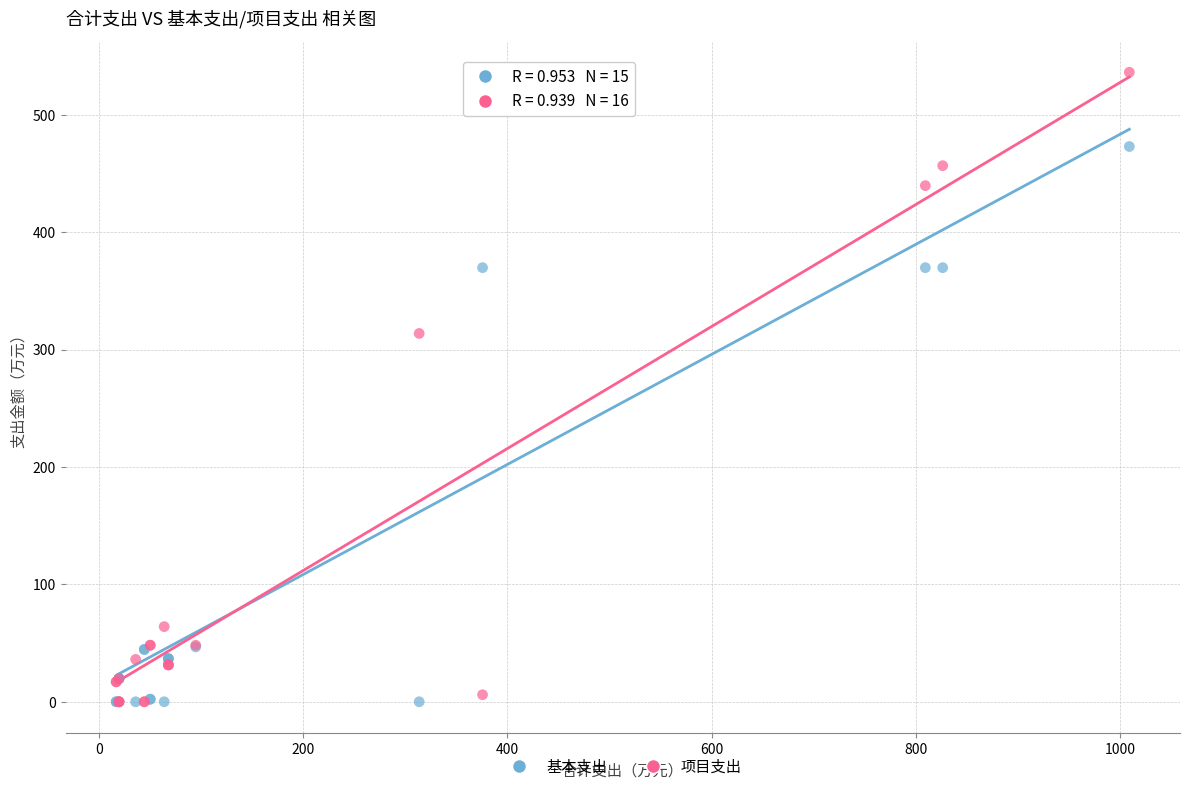

In the 基本支出 series, what Y value is closest to 236?

369.7